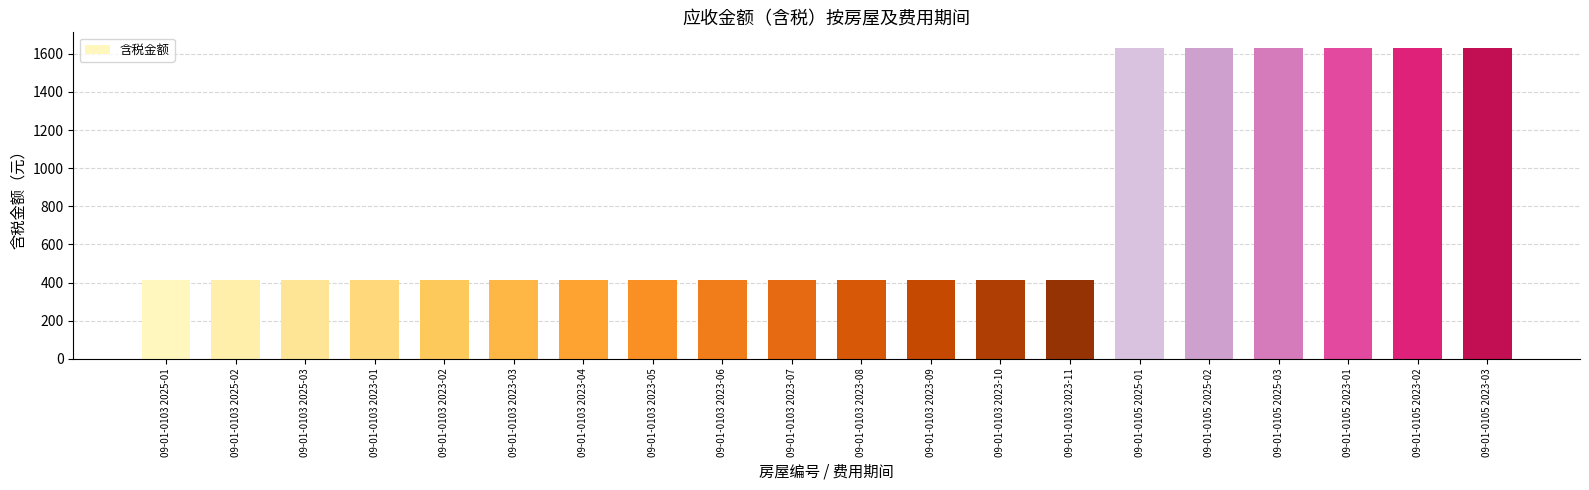

Reading left to right, extract all data points from this chart.

412.4	412.4	412.4	412.4	412.4	412.4	412.4	412.4	412.4	412.4	412.4	412.4	412.4	412.4	1631.4	1631.4	1631.4	1631.4	1631.4	1631.4